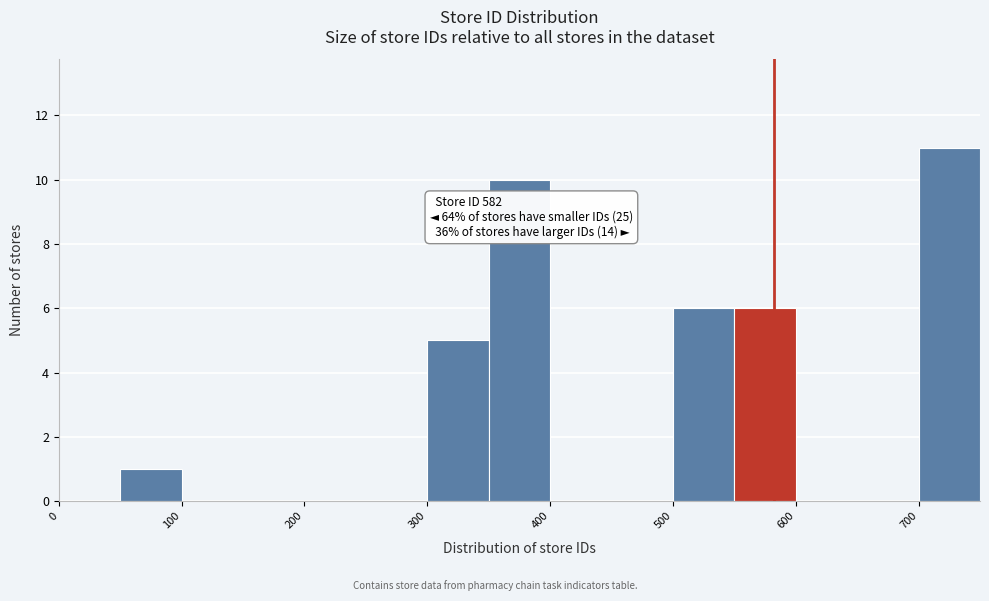

Over which range of the x-axis is the bar tallest?

700 to 750